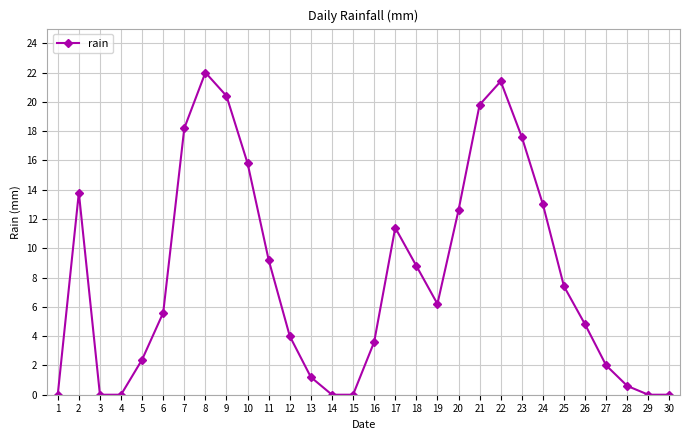

How many categories are shown in the chart?

30